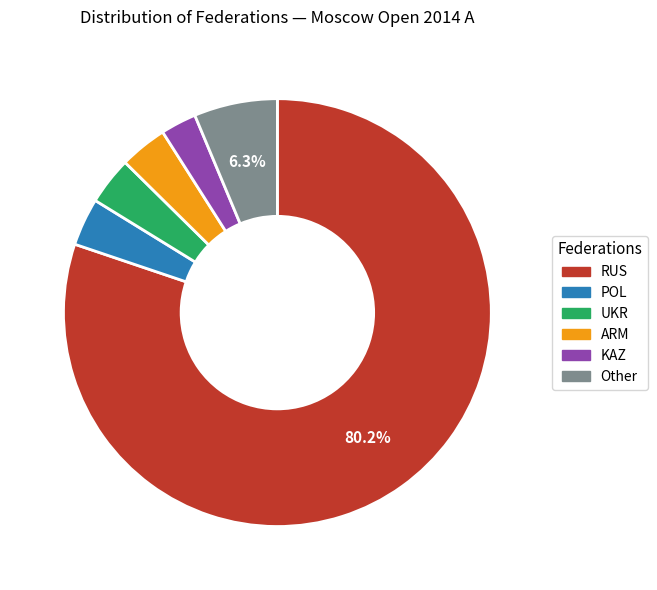

How many slices are in this pie chart?

6